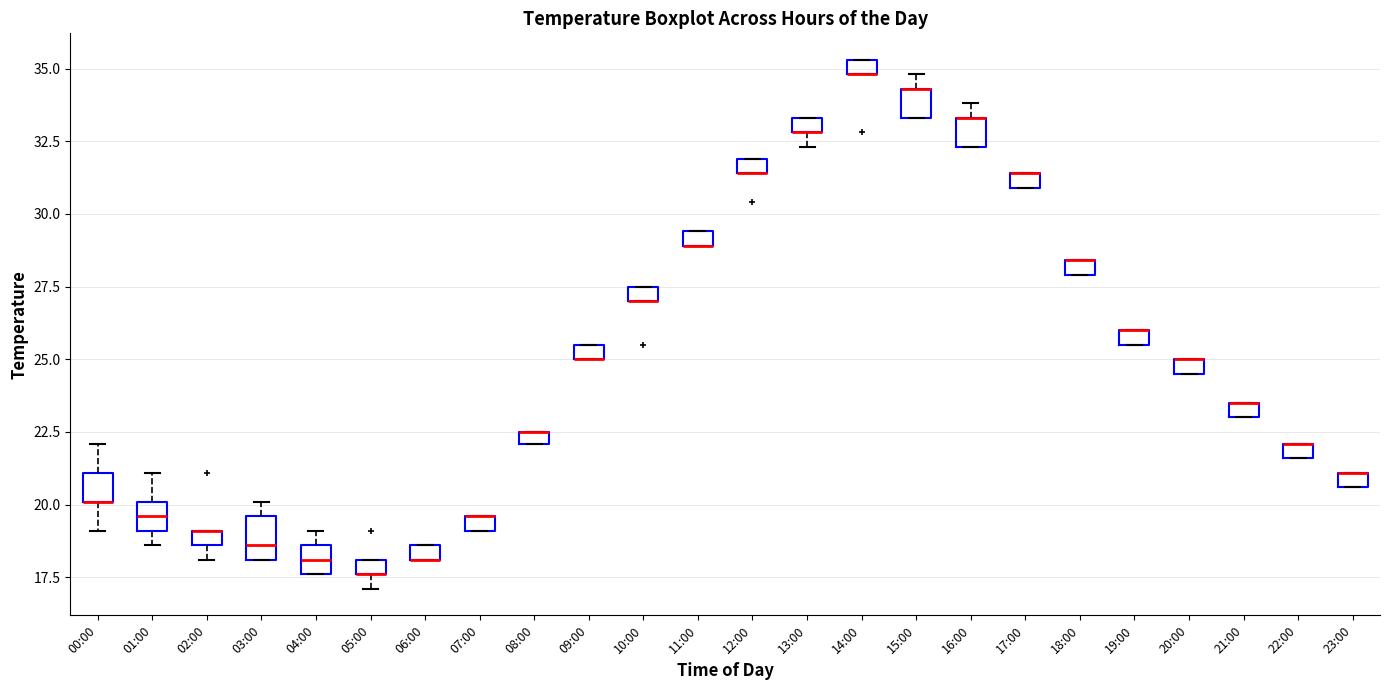

Where is the upper edge of the box for 10:00 on the y-axis? The values are not printed on the chart, so give them approximately, as read against the axis.

27.5